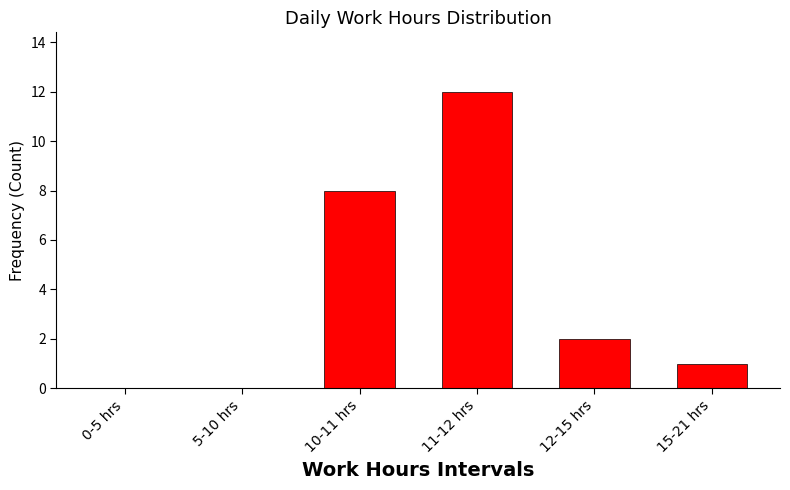

Reading left to right, extract all data points from this chart.

0-5 hrs=0	5-10 hrs=0	10-11 hrs=8	11-12 hrs=12	12-15 hrs=2	15-21 hrs=1